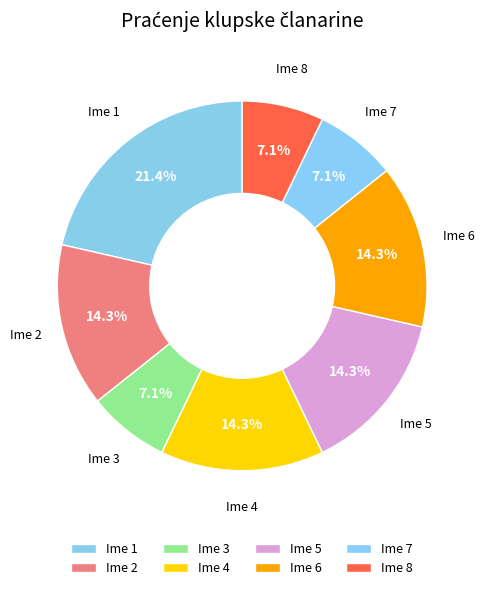

Does Ime 5 represent more than half of the total?

No